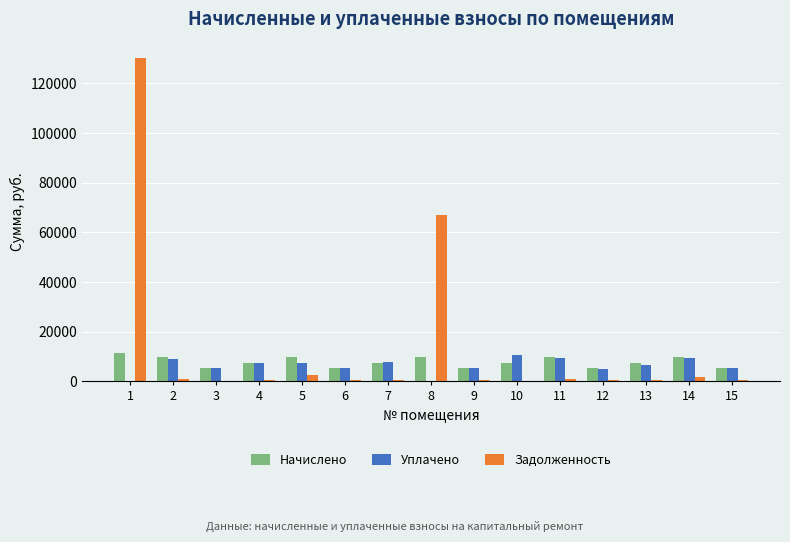

What is the spread (max minus min) of values at 2?

8888.3